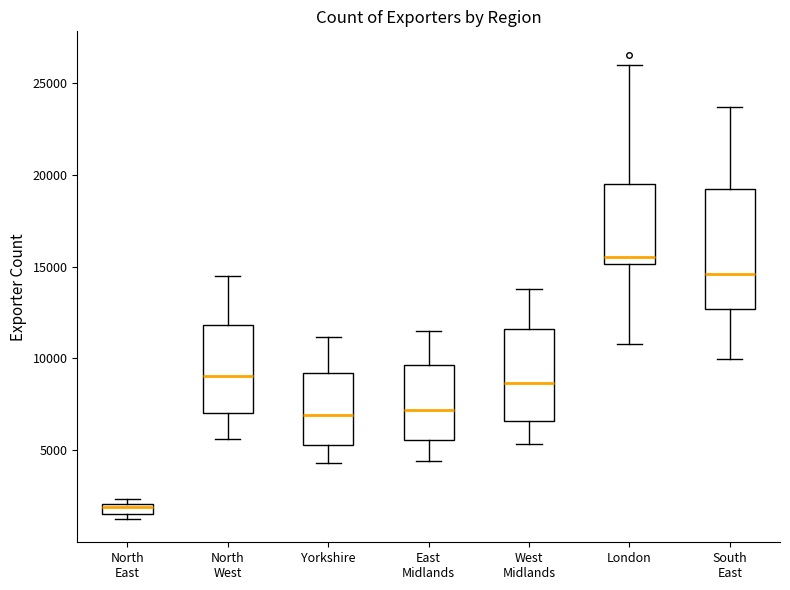

Which box's median line is the lowest?

North East